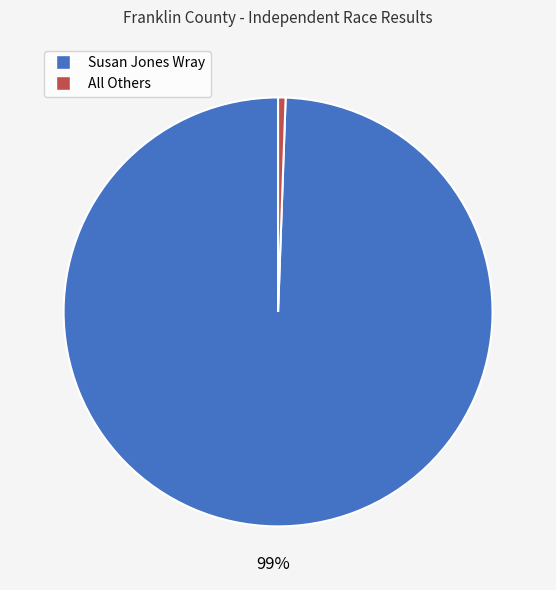

Between Susan Jones Wray and All Others, which is larger?

Susan Jones Wray